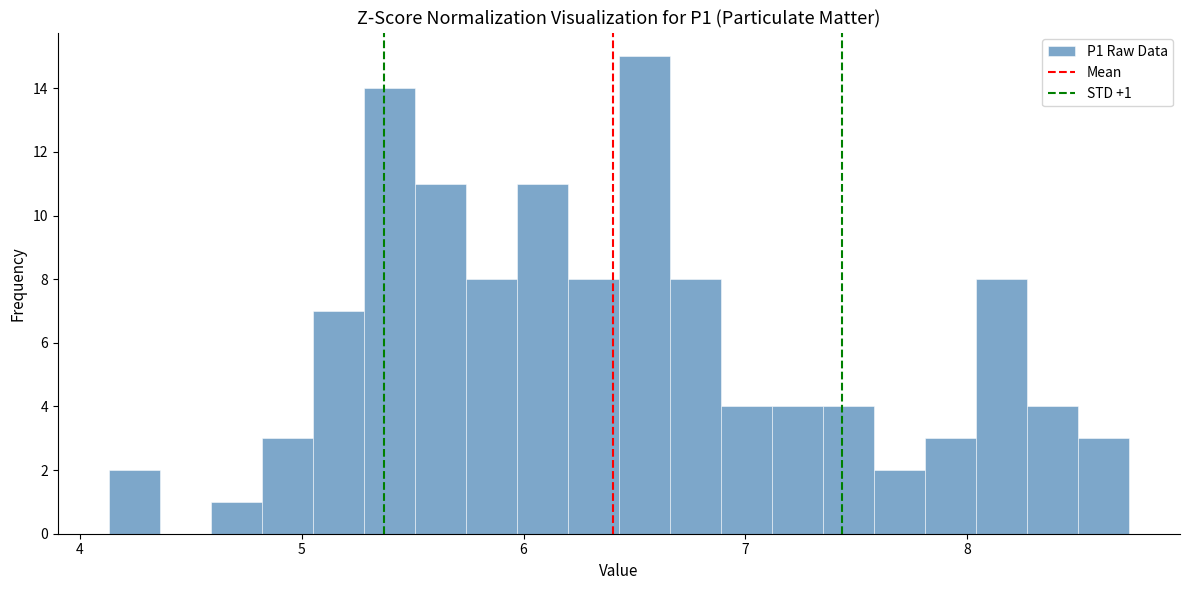

Around what value on the x-axis is the tallest bar? Give the approximate position of its centre, as read against the axis.

6.5